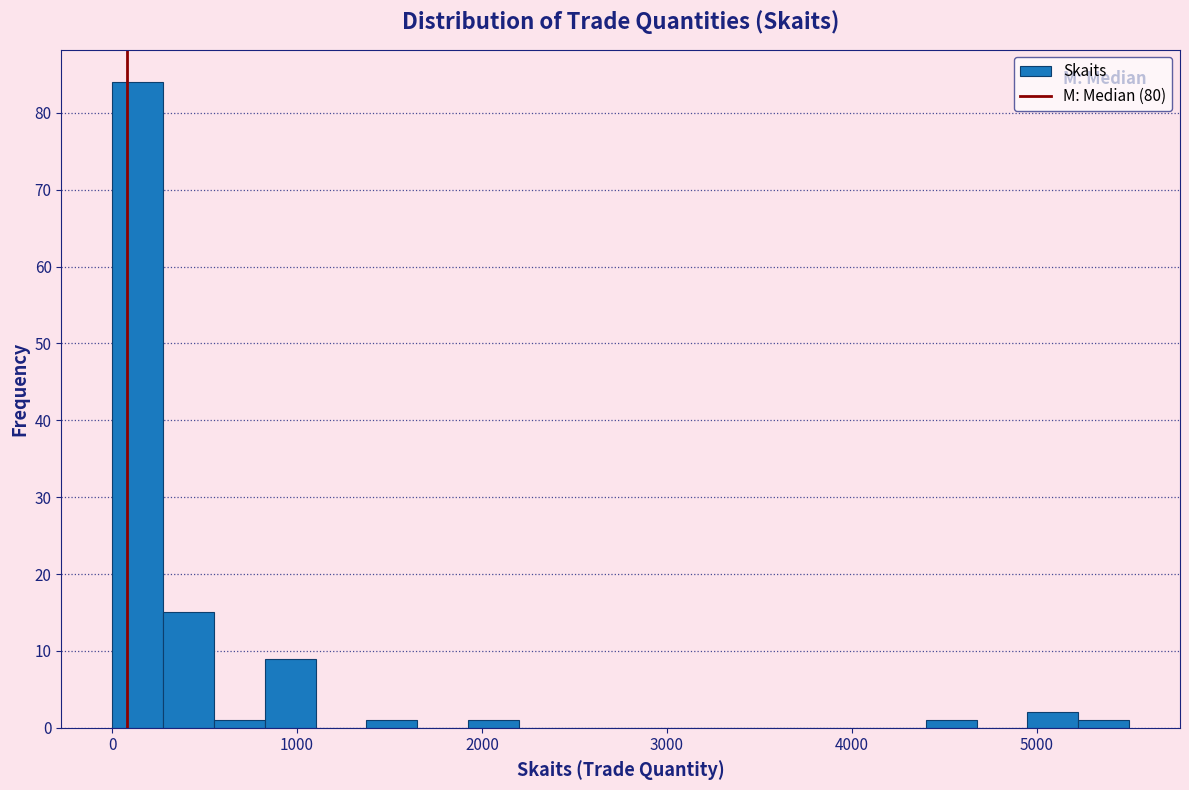

Read against the x-axis, roughly where is the centre of the tallest bar?

100